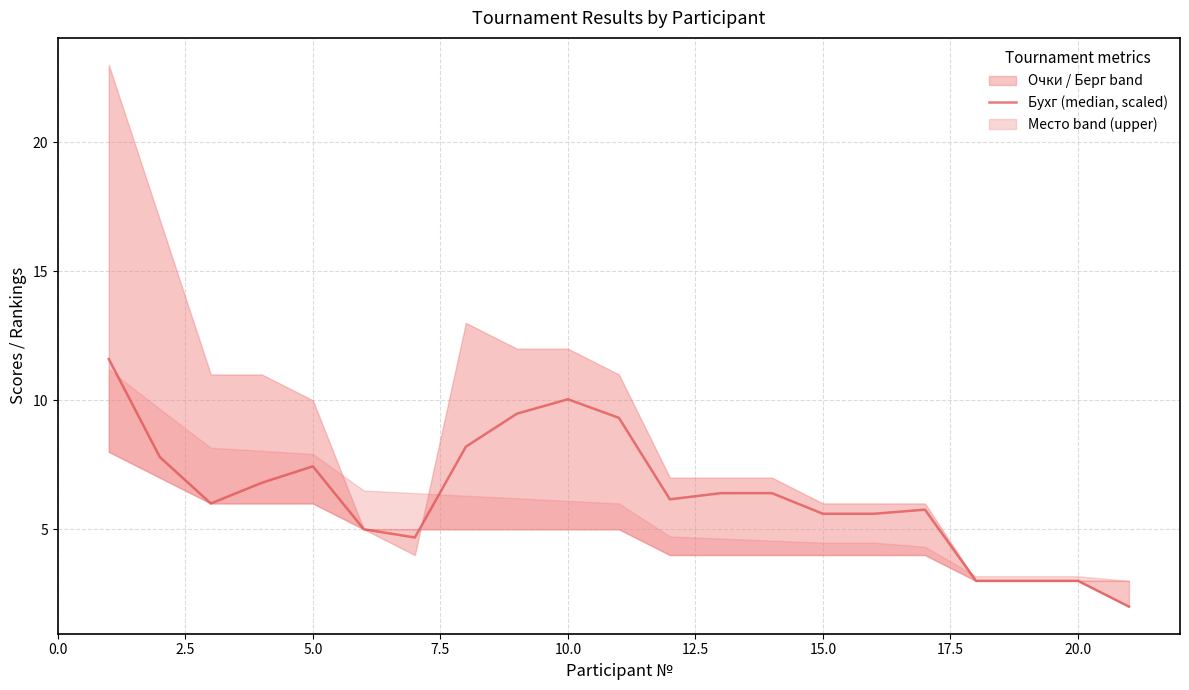

Where is the first local minimum?

5.0